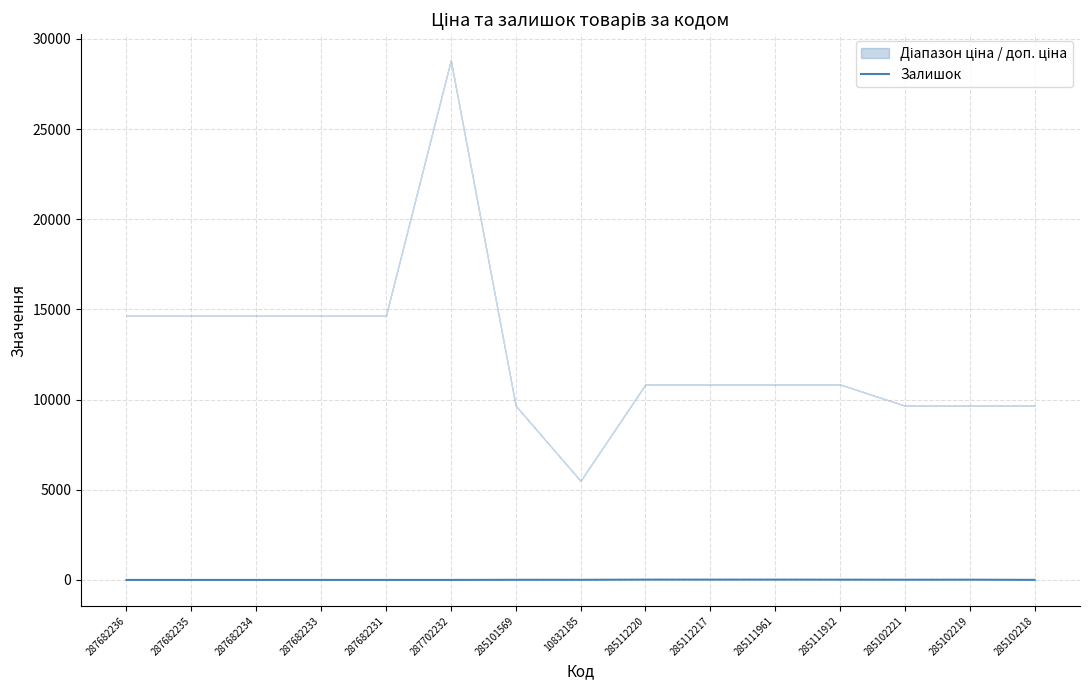

Is this an area chart (filled region under the line)?

No